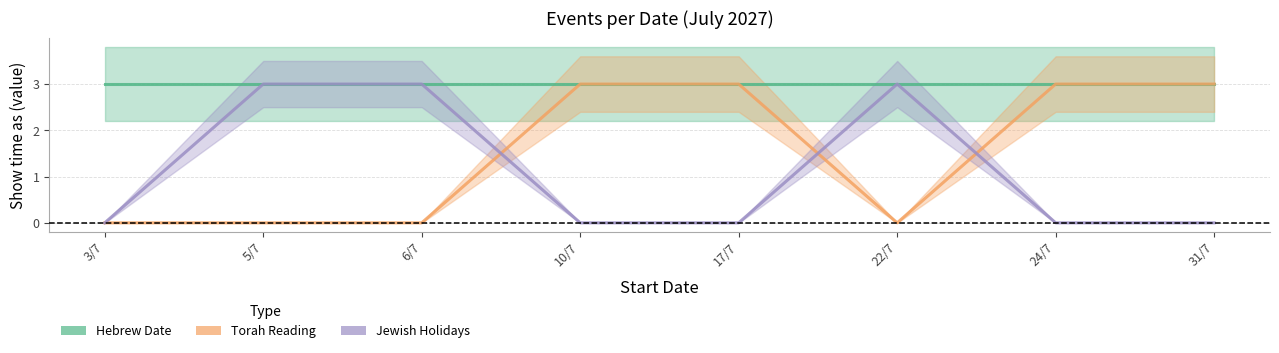

How many positive values does the Torah Reading series have?

4